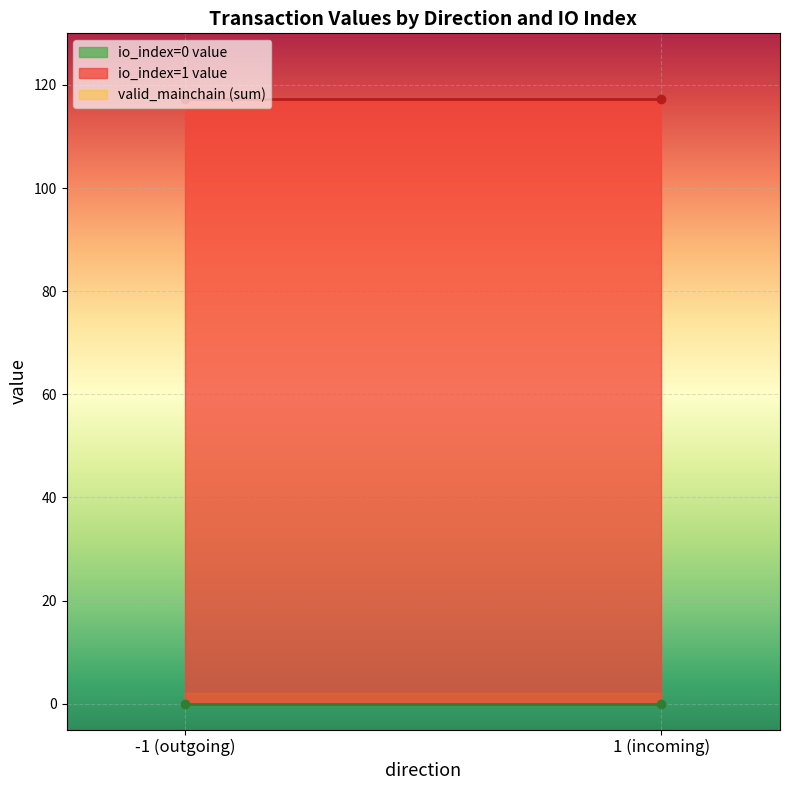

What is the difference between the second highest and minimum values in the io_index series?

1.0